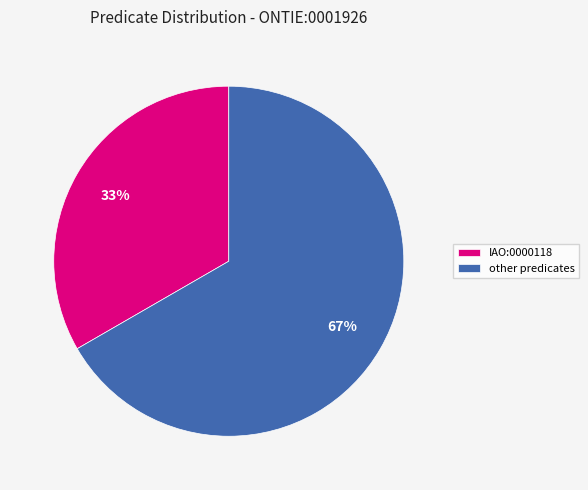

What percentage is the IAO:0000118 slice, to the nearest percent?

33%